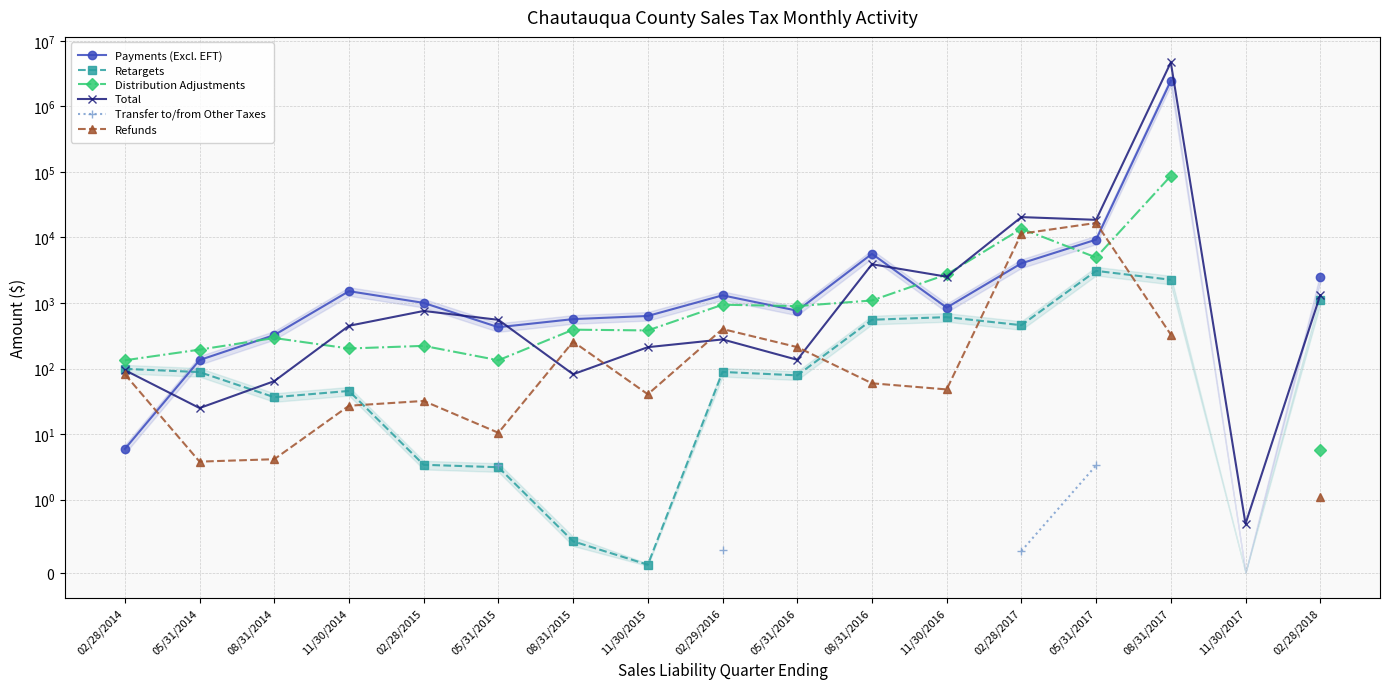

True or false: Refunds and Transfer to/from Other Taxes cross at least once.

False